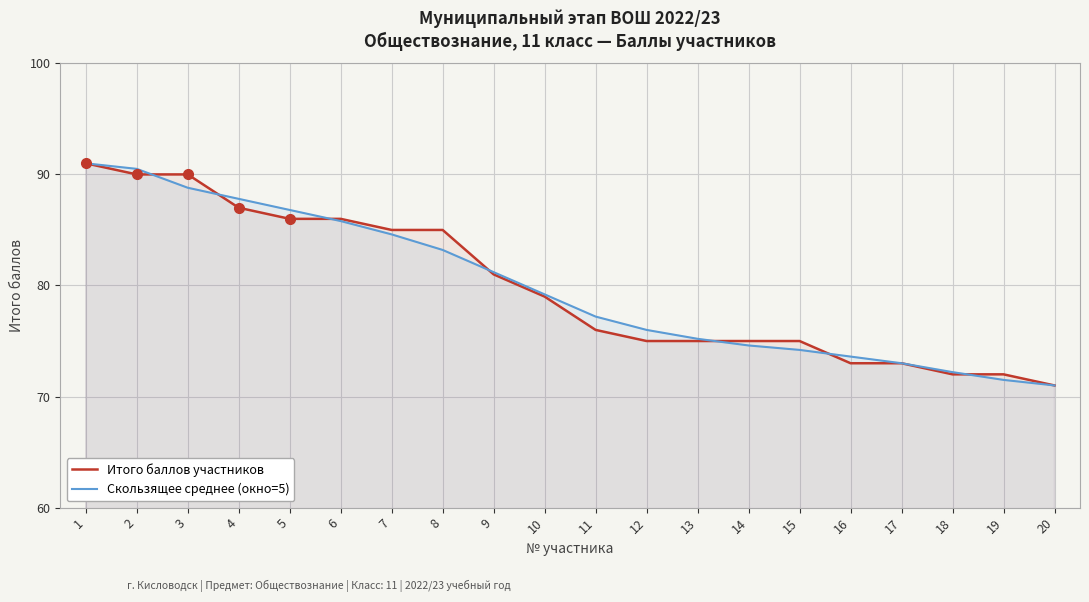

True or false: Скользящее среднее (окно=5) and Итого баллов участников intersect in this chart.

True